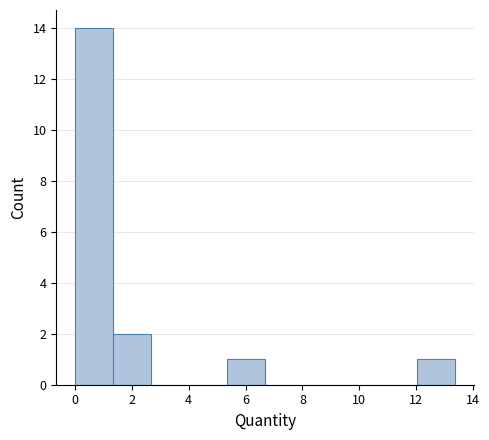

How tall is the bar that spans 12.0 to 13.4 on the x-axis? Neither the bar edges nor the heights are printed on the chart, so give them approximately, as read against the axes.

1